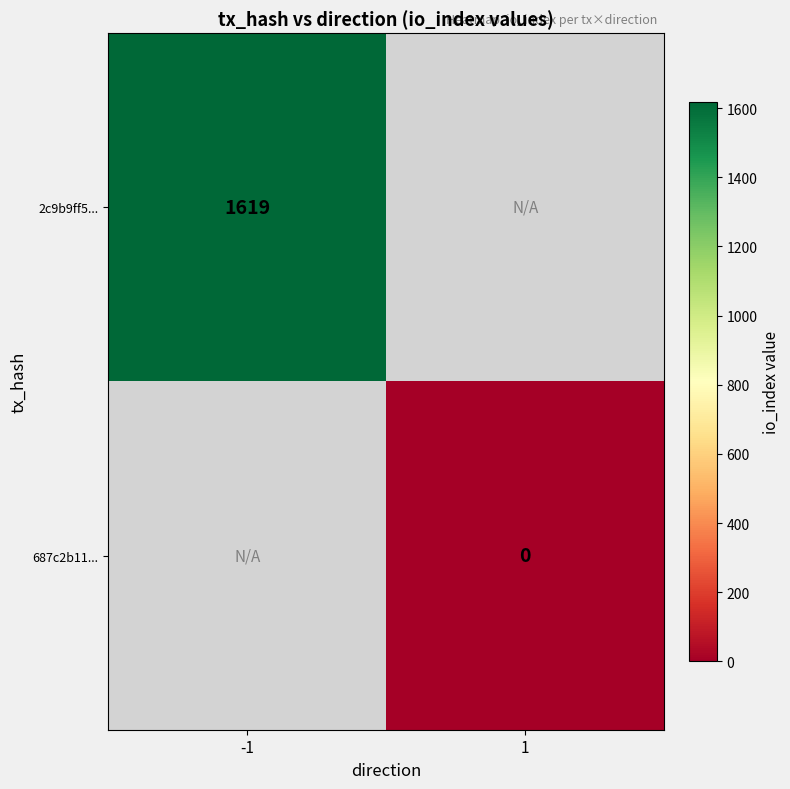

Is it true that 2c9b9ff5... equals 1619 at -1?

True